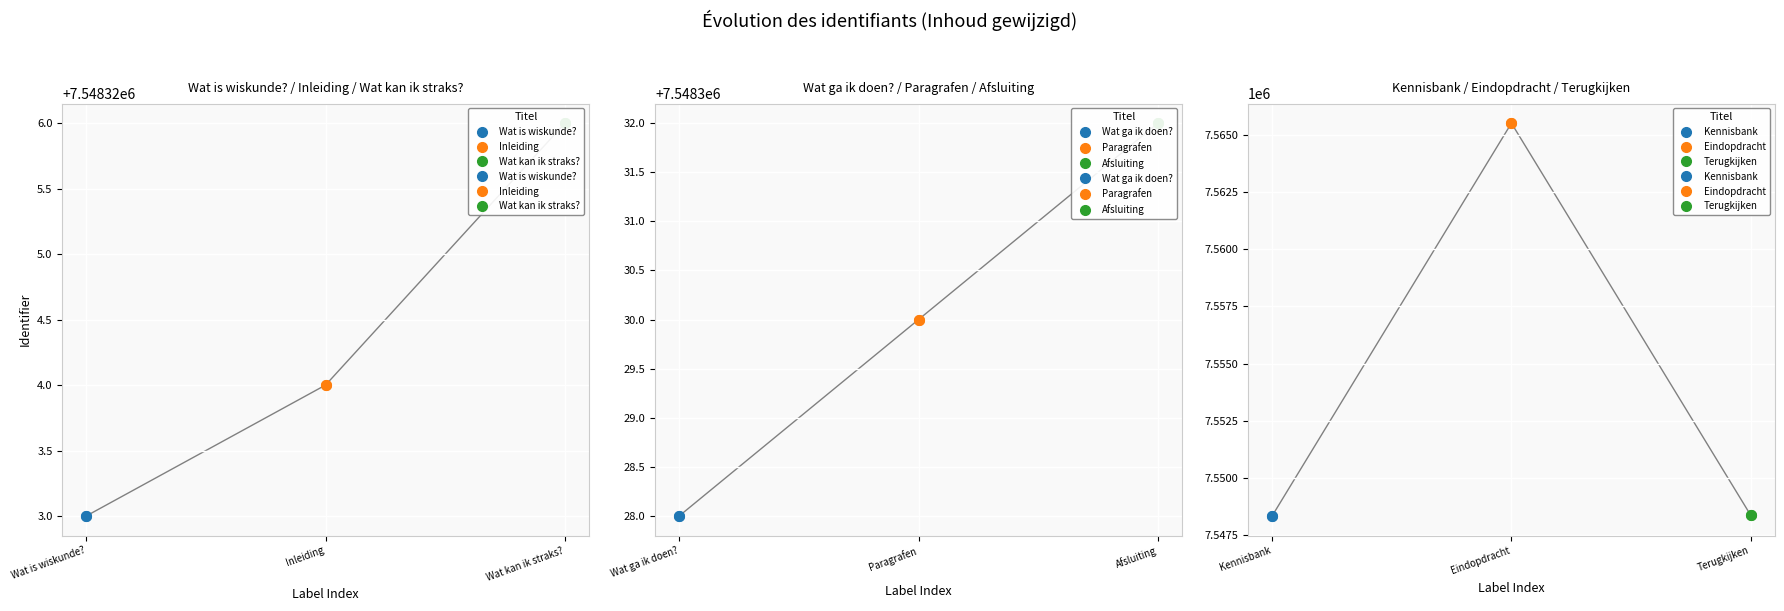

What is the minimum value shown in the chart?

7548323